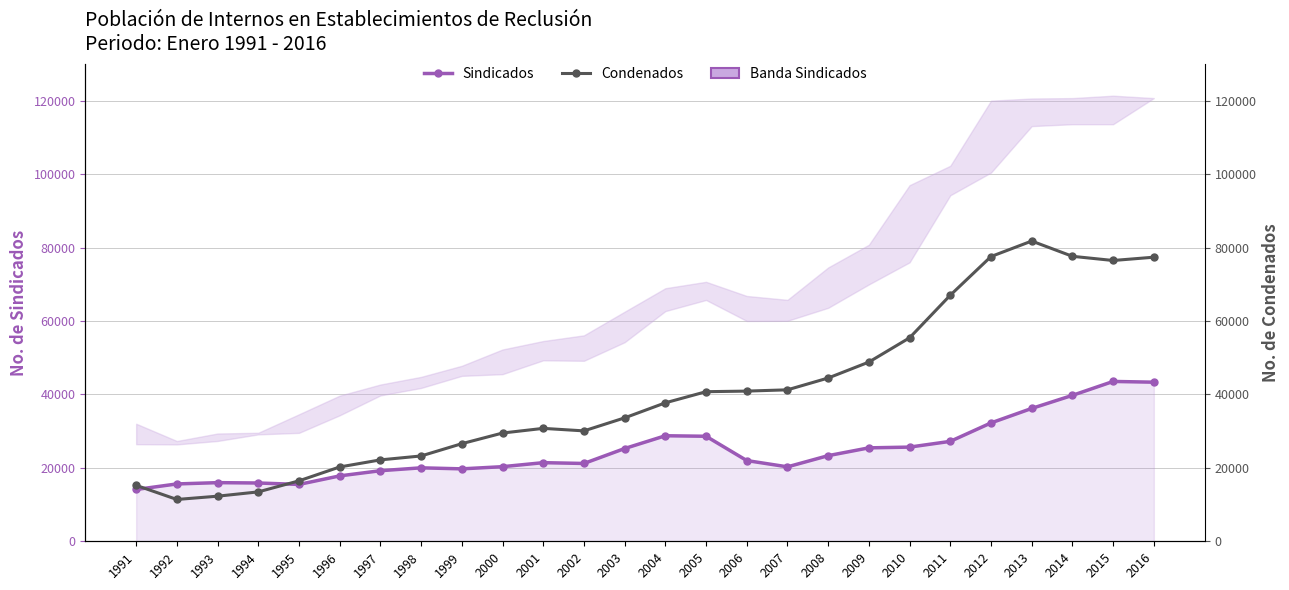

True or false: Condenados and Sindicados intersect in this chart.

True